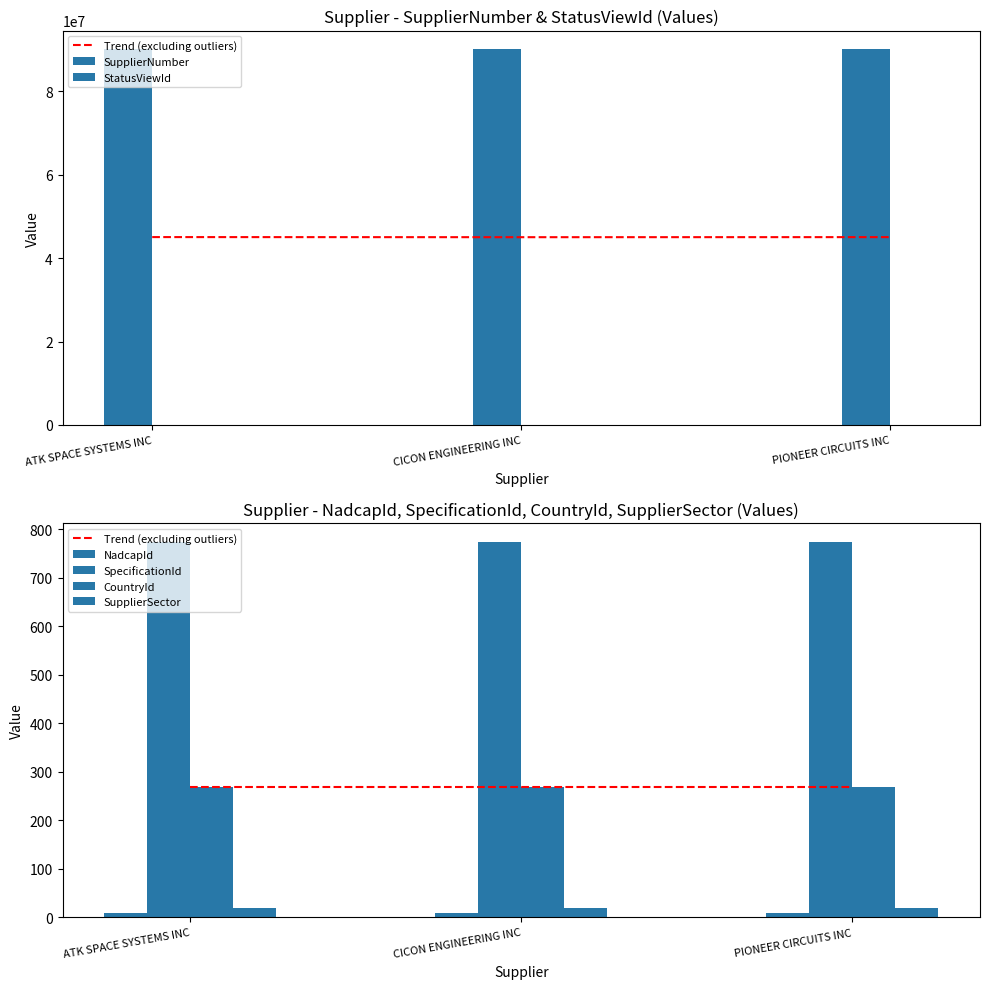

What is the difference between the maximum and second lowest values in the SupplierNumber series?

26341